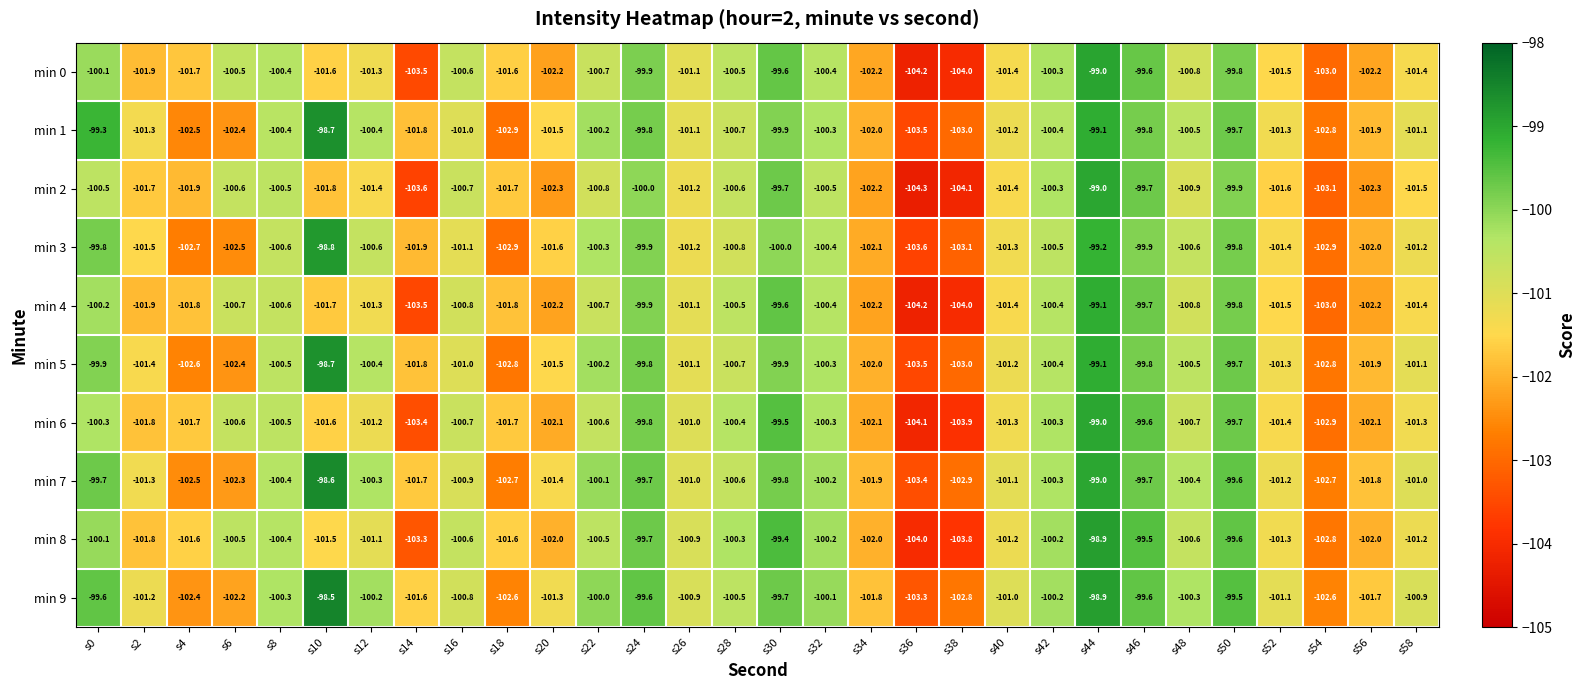

Which series has the largest total across all categories?

min 9